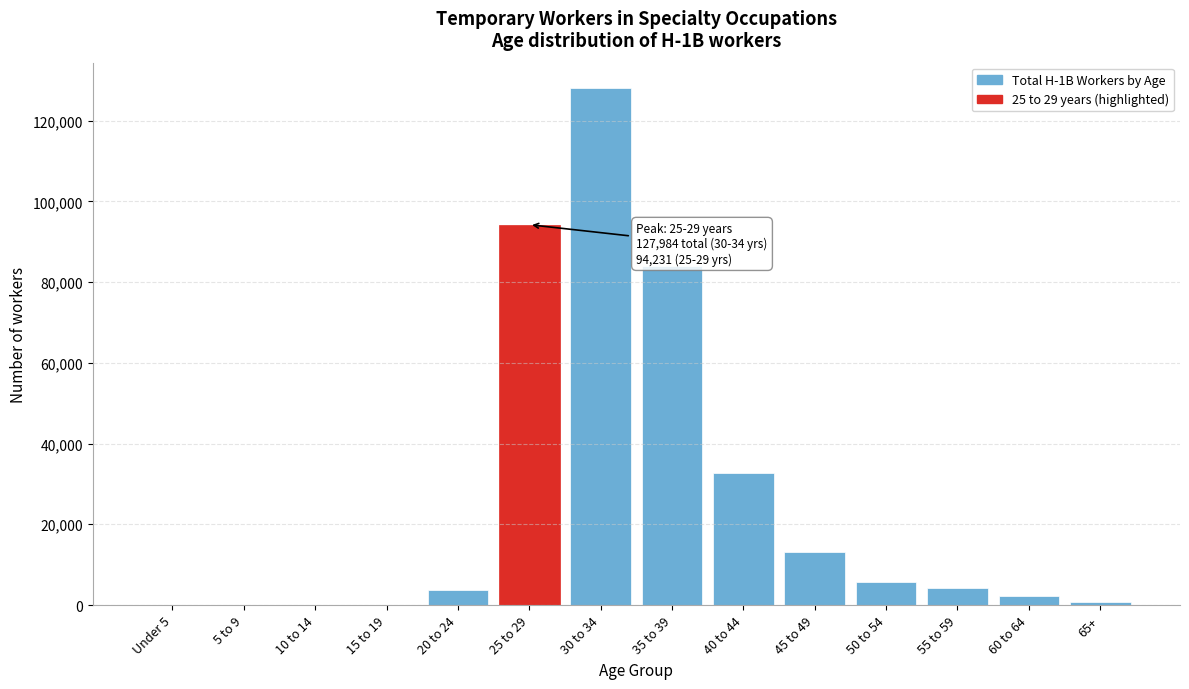

What is the sum of all values?

368435